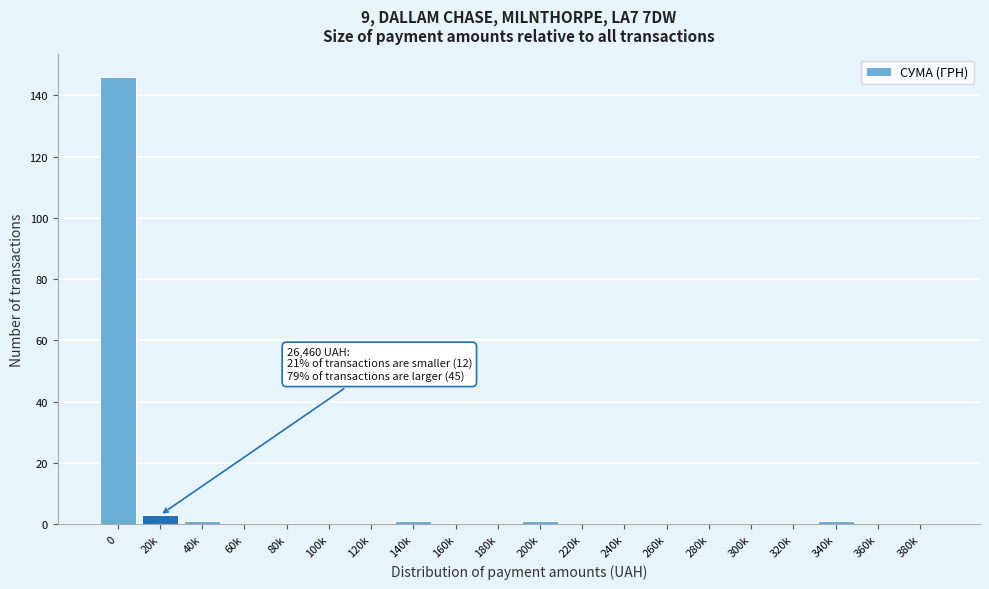

Reading right to left, list all the values displayed in this chart.

380k=0	360k=0	340k=1	320k=0	300k=0	280k=0	260k=0	240k=0	220k=0	200k=1	180k=0	160k=0	140k=1	120k=0	100k=0	80k=0	60k=0	40k=1	20k=3	0=146